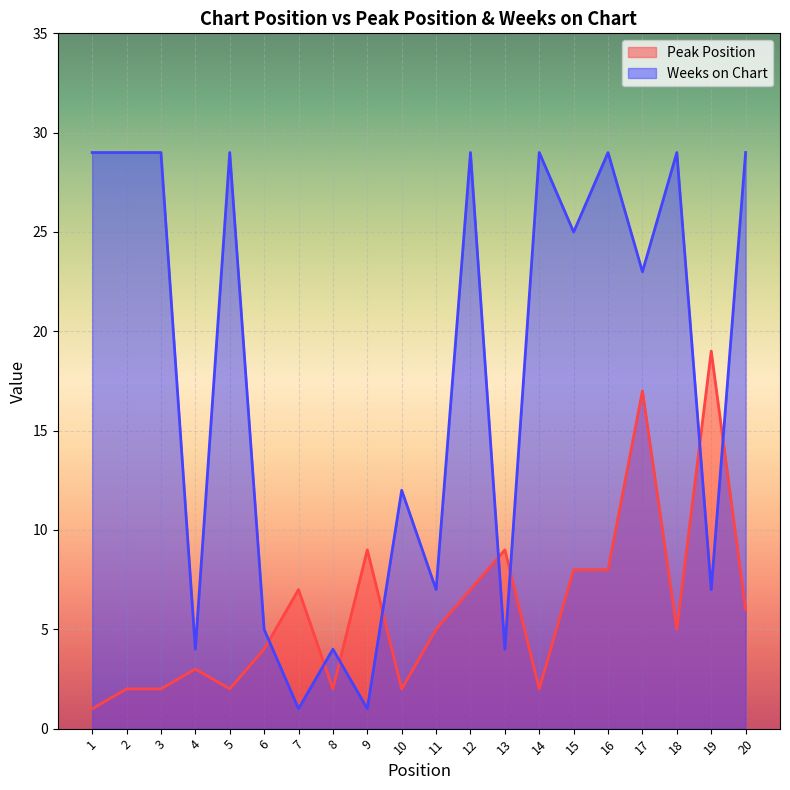

At how many categories does at least one series exceed 20?

11